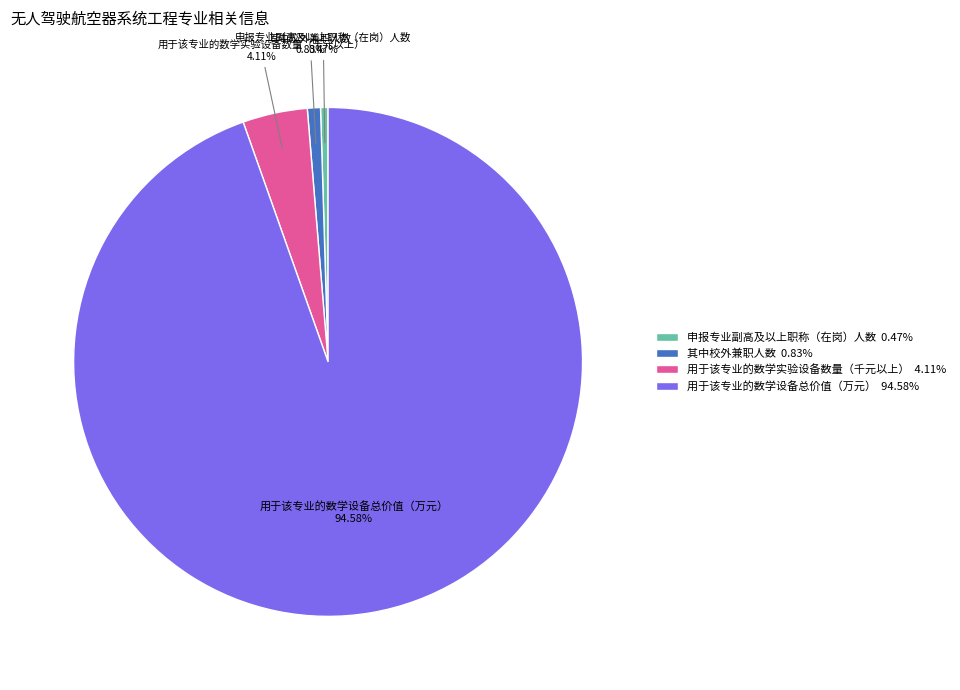

Which slice is the largest?

用于该专业的数学设备总价值（万元）